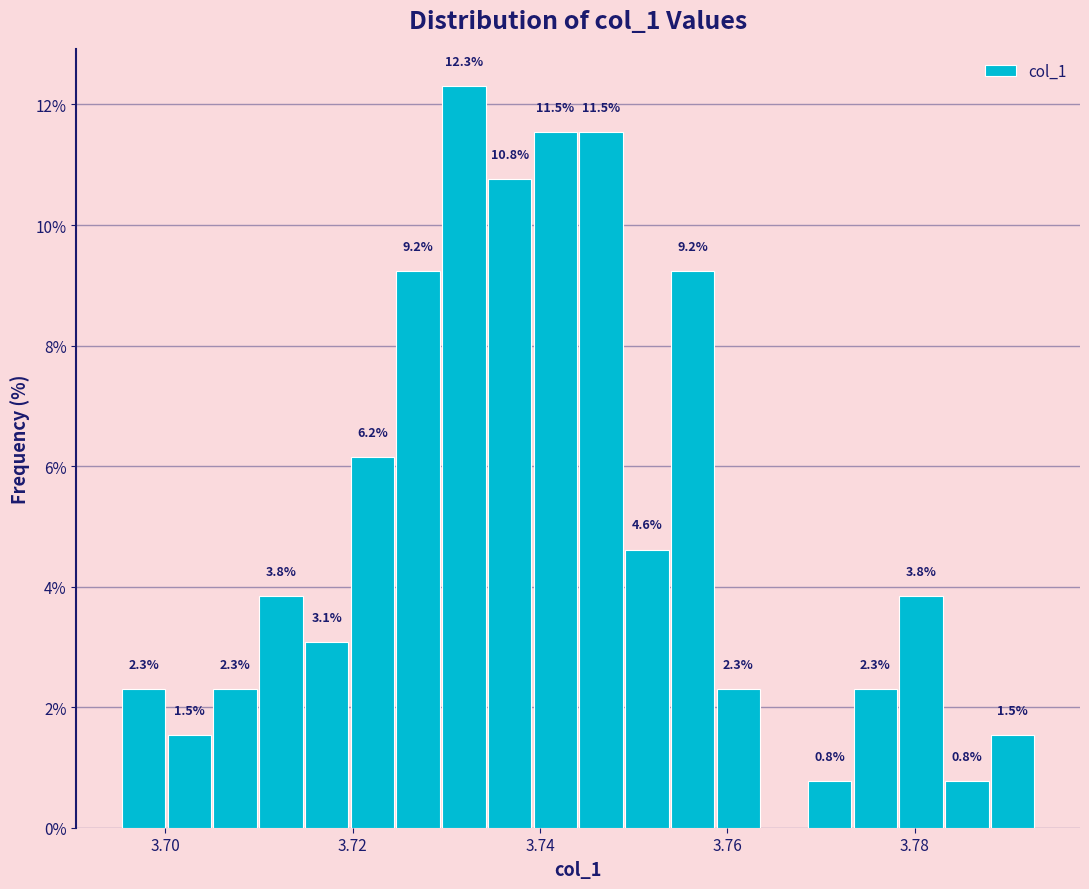

Around what value on the x-axis is the tallest bar? Give the approximate position of its centre, as read against the axis.

3.732